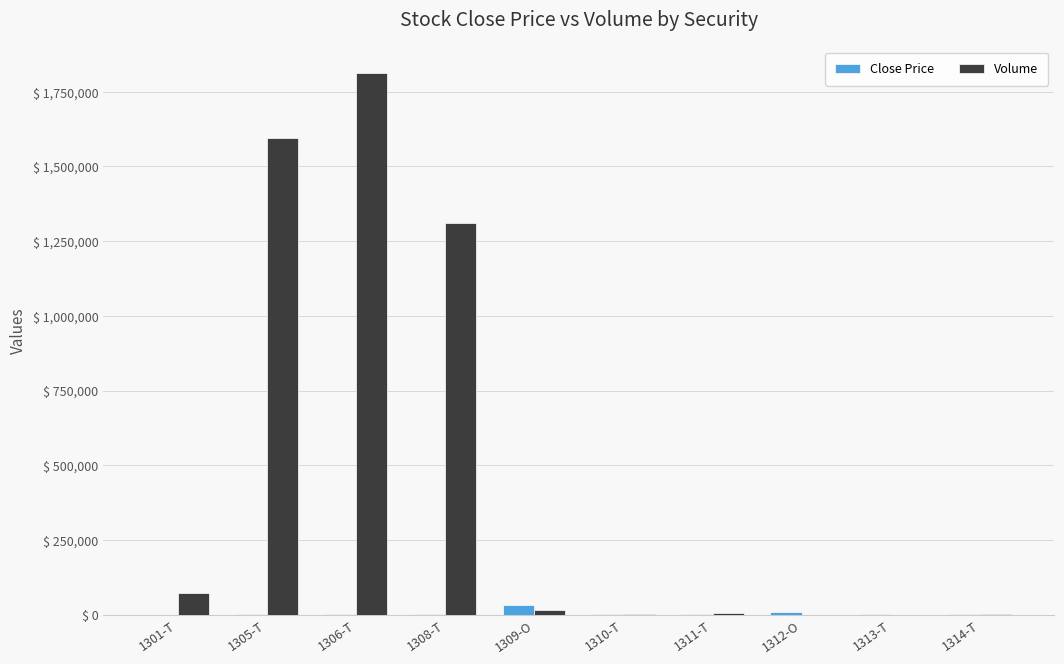

At which category does the chart reach its peak across all series?

1306-T